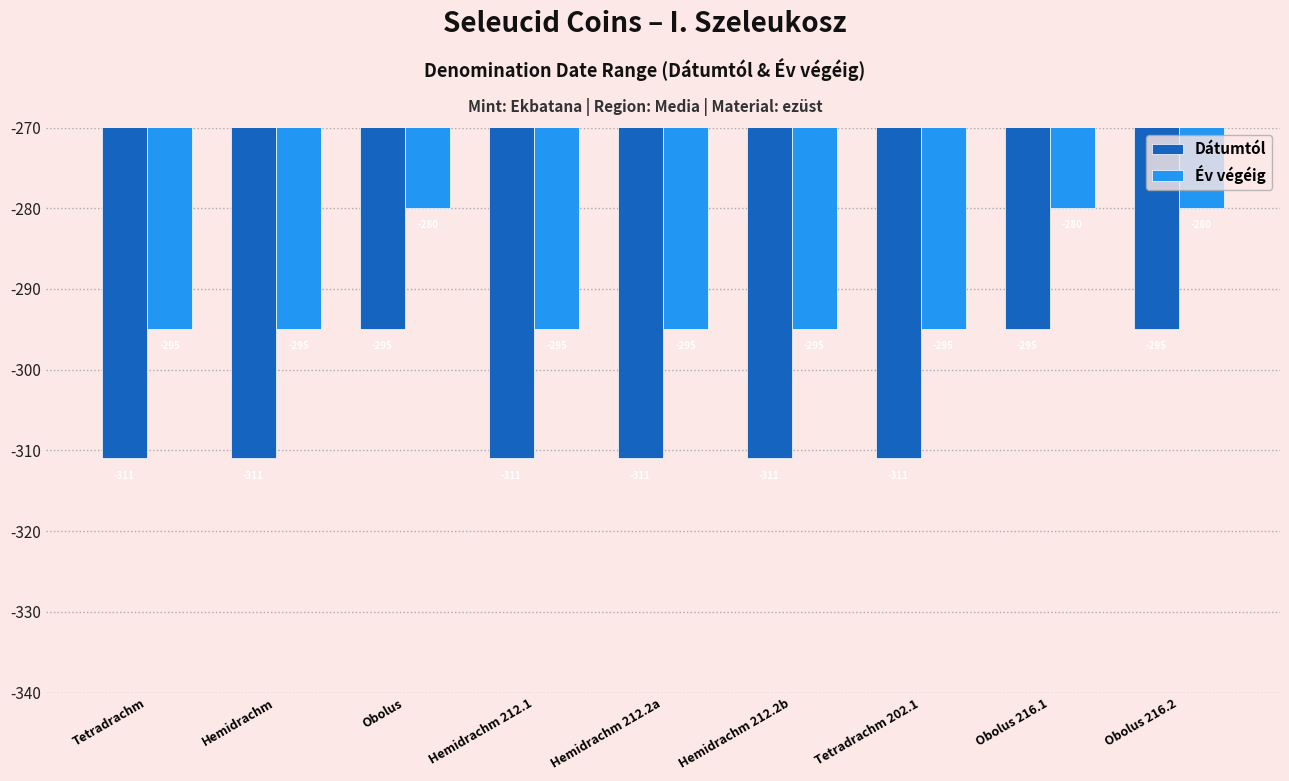

What is the average value of the Dátumtól series?

-306